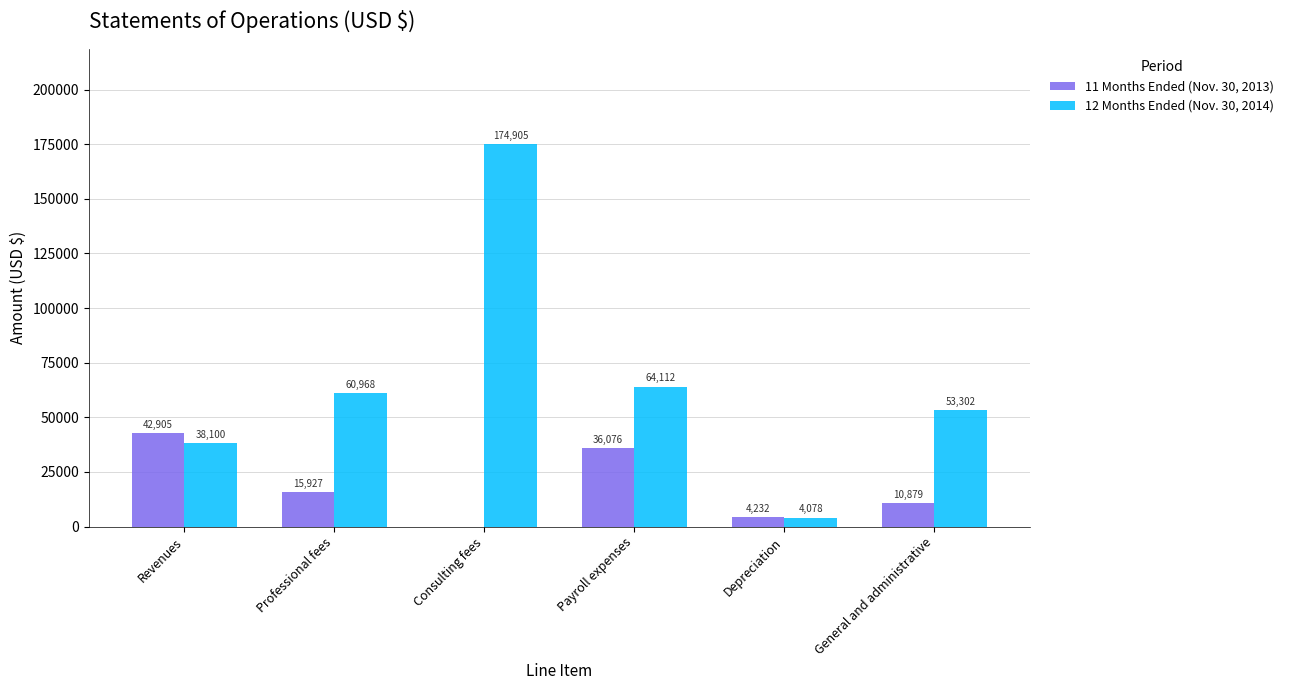

Are the bars horizontal?

No